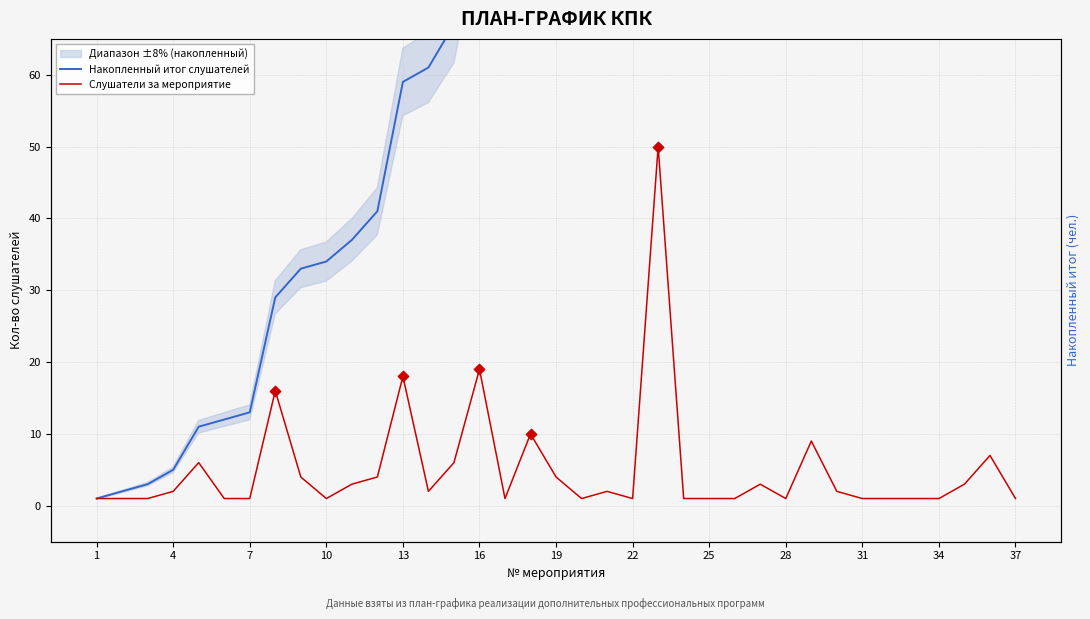

Is the value of Слушатели за мероприятие at 37 greater than the value of Накопленный итог слушателей at 17?

No